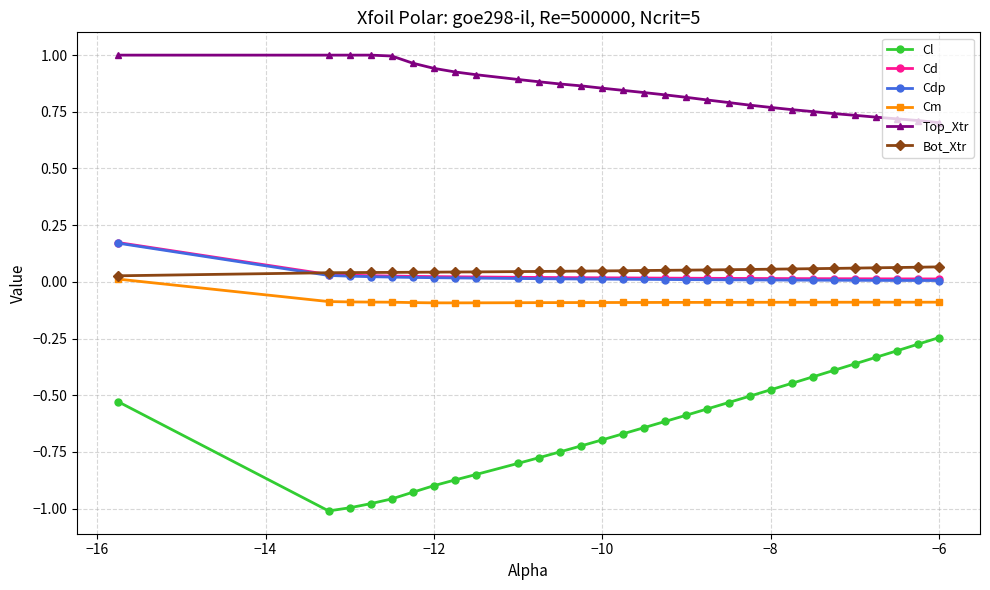

True or false: Bot_Xtr and Top_Xtr cross at least once.

False